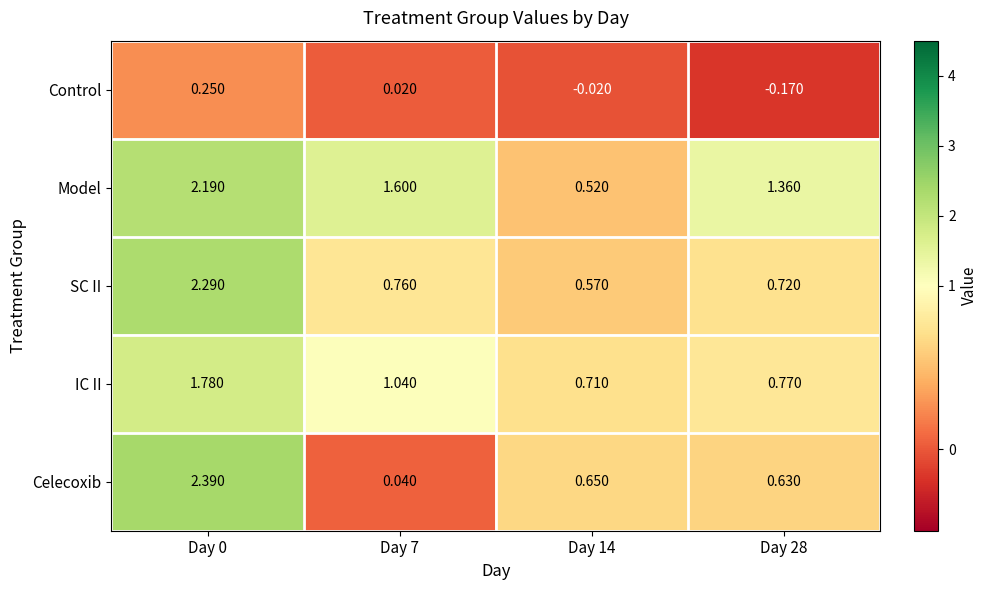

What is the greatest value displayed?

2.4